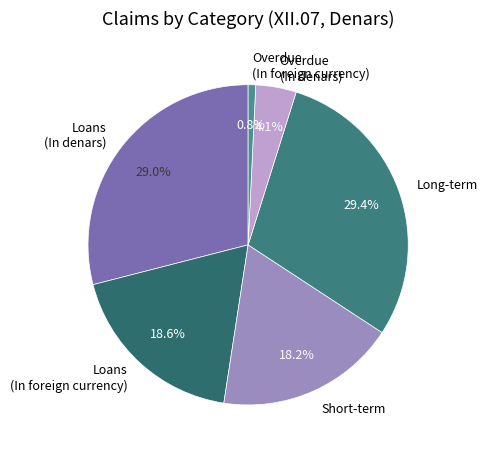

What is the ratio of the value at Loans (In denars) to the value at Overdue (In foreign currency)?

38.3